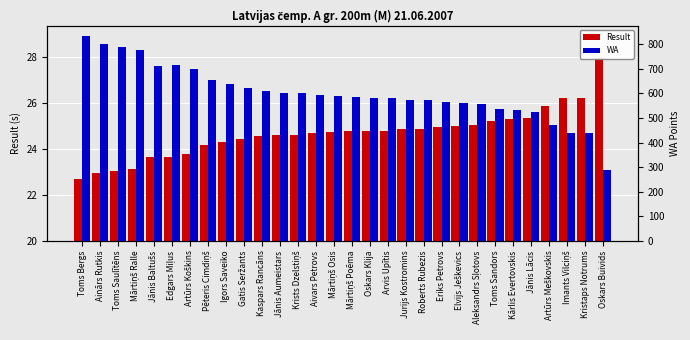

Reading left to right, extract all data points from this chart.

Result: Toms Bergs=22.7	Ainārs Rutkis=22.9	Toms Saulītēns=23.0	Mārtiņš Ralle=23.1	Jānis Baltušs=23.7	Edgars Miļus=23.6	Artūrs Koškins=23.8	Pēteris Cimdiņš=24.2	Igors Saveiko=24.3	Gatis Seržants=24.4	Kaspars Rancāns=24.6	Jānis Aumeistars=24.6	Krists Dzelstiņš=24.6	Aivars Petrovs=24.7	Mārtiņš Osis=24.7	Mārtiņš Poēma=24.8	Oskars Klija=24.8	Arvis Upītis=24.8	Jurijs Kostromins=24.9	Roberts Rubezis=24.9	Eriks Petrovs=25.0	Elvijs Ješkevics=25.0	Aleksandrs Sļotovs=25.0	Toms Sandors=25.2	Kārlis Evertovskis=25.3	Jānis Lācis=25.3	Artūrs Meškovskis=25.9	Imants Vilciņš=26.2	Kristaps Notrums=26.2	Oskars Buivids=27.9
WA: Toms Bergs=834.0	Ainārs Rutkis=802.0	Toms Saulītēns=788.0	Mārtiņš Ralle=777.0	Jānis Baltušs=712.0	Edgars Miļus=714.0	Artūrs Koškins=698.0	Pēteris Cimdiņš=653.0	Igors Saveiko=640.0	Gatis Seržants=621.0	Kaspars Rancāns=609.0	Jānis Aumeistars=603.0	Krists Dzelstiņš=602.0	Aivars Petrovs=595.0	Mārtiņš Osis=590.0	Mārtiņš Poēma=585.0	Oskars Klija=583.0	Arvis Upītis=583.0	Jurijs Kostromins=575.0	Roberts Rubezis=574.0	Eriks Petrovs=564.0	Elvijs Ješkevics=560.0	Aleksandrs Sļotovs=559.0	Toms Sandors=537.0	Kārlis Evertovskis=531.0	Jānis Lācis=525.0	Artūrs Meškovskis=471.0	Imants Vilciņš=441.0	Kristaps Notrums=439.0	Oskars Buivids=290.0